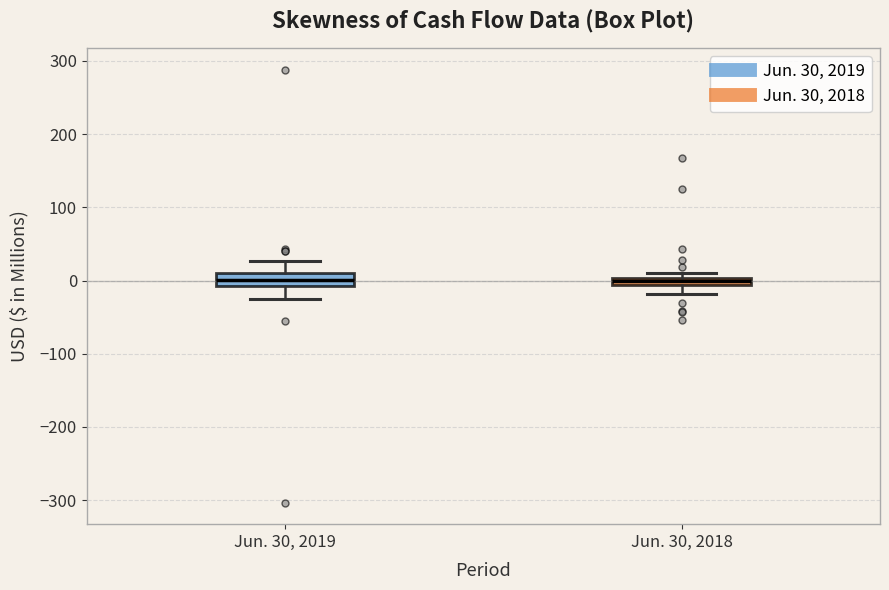

Where does the lower whisker of the box for Jun. 30, 2018 end on the y-axis? The values are not printed on the chart, so give them approximately, as read against the axis.

-20